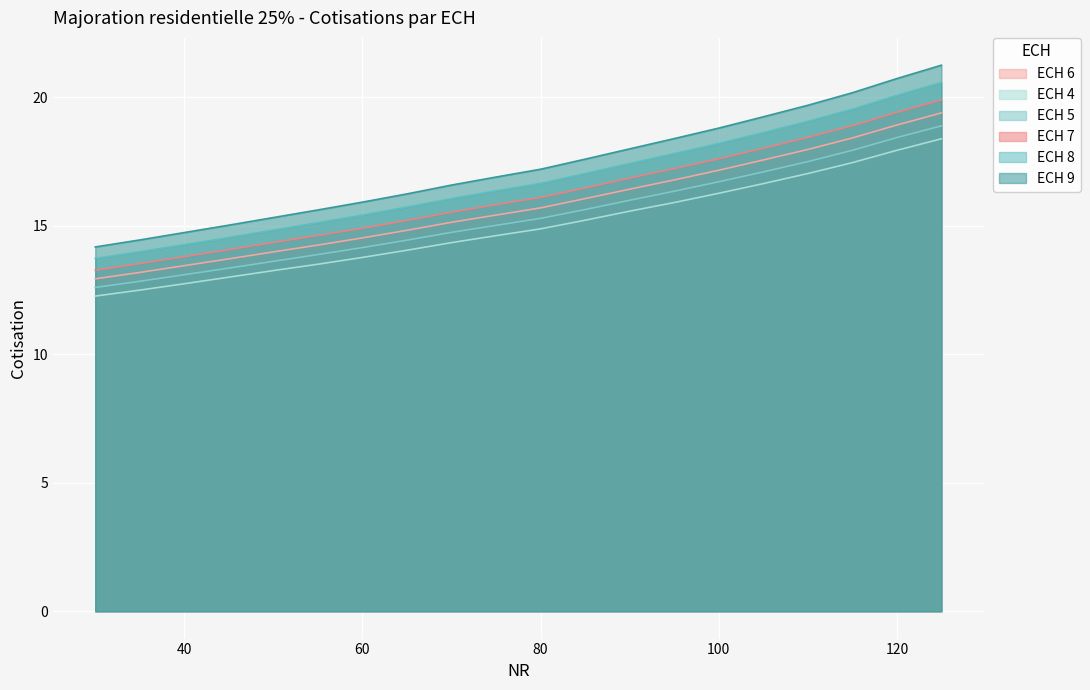

At which label is ECH 5 closest to 15?

75